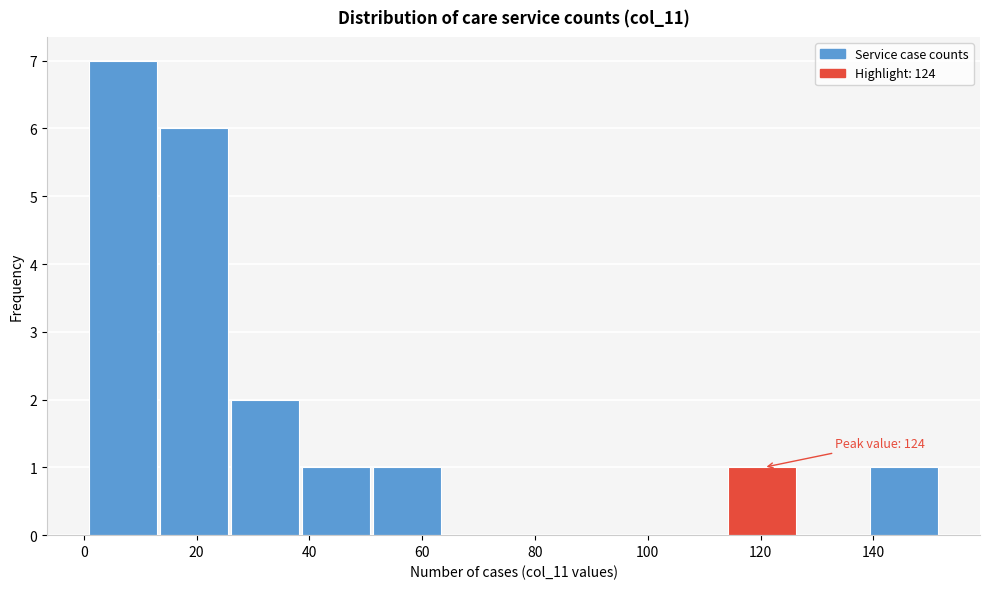

Which range on the x-axis has the tallest bar?

2 to 14